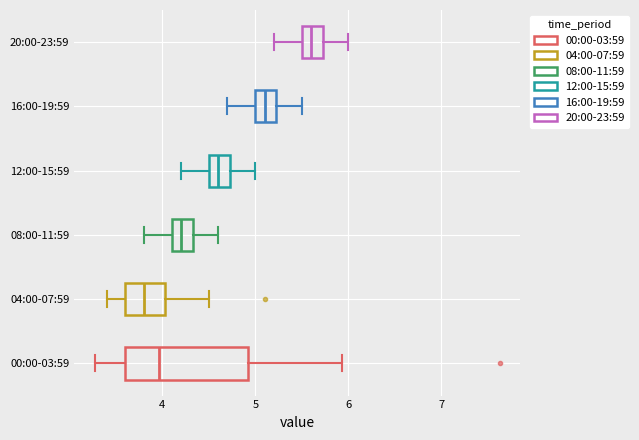

Which box is the widest, from its left edge to its right edge?

00:00-03:59